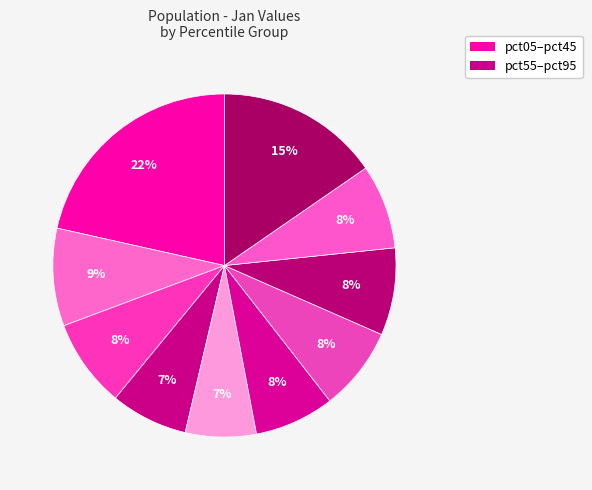

How many segments does this pie chart have?

10